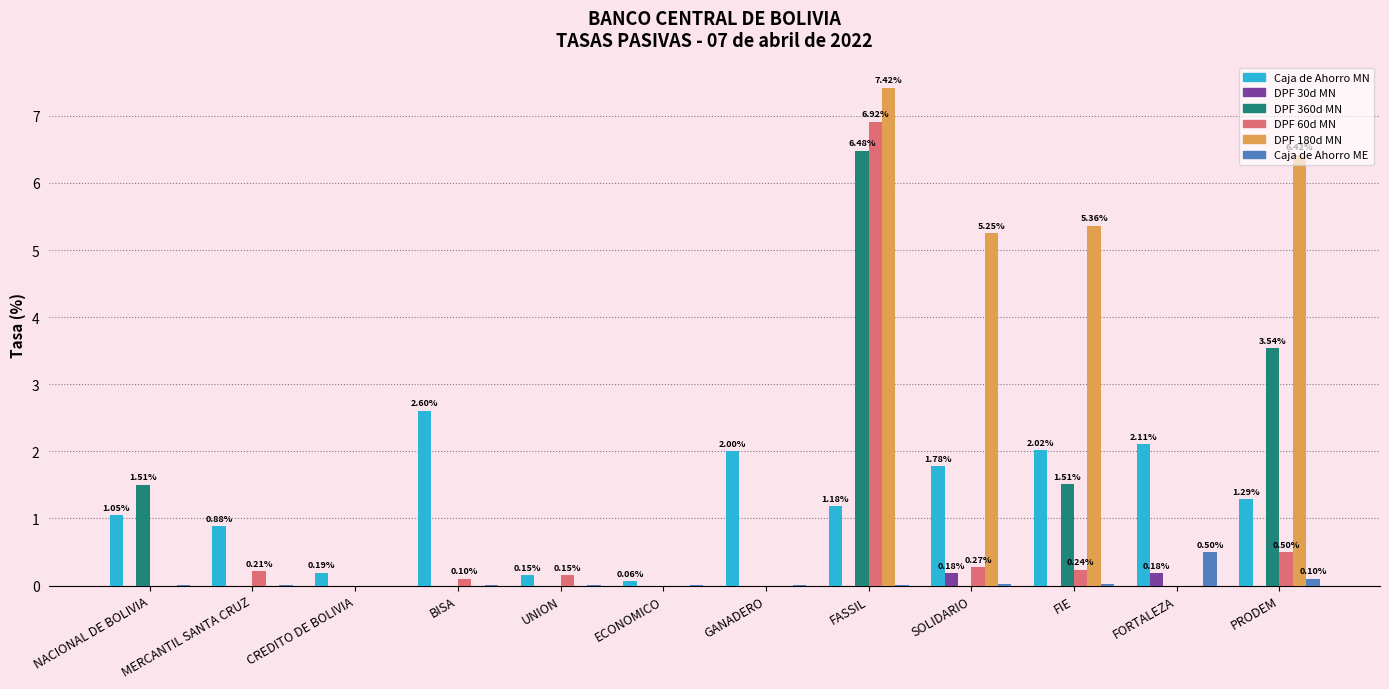

Is the value of Caja de Ahorro ME at ECONOMICO greater than the value of DPF 60d MN at MERCANTIL SANTA CRUZ?

No